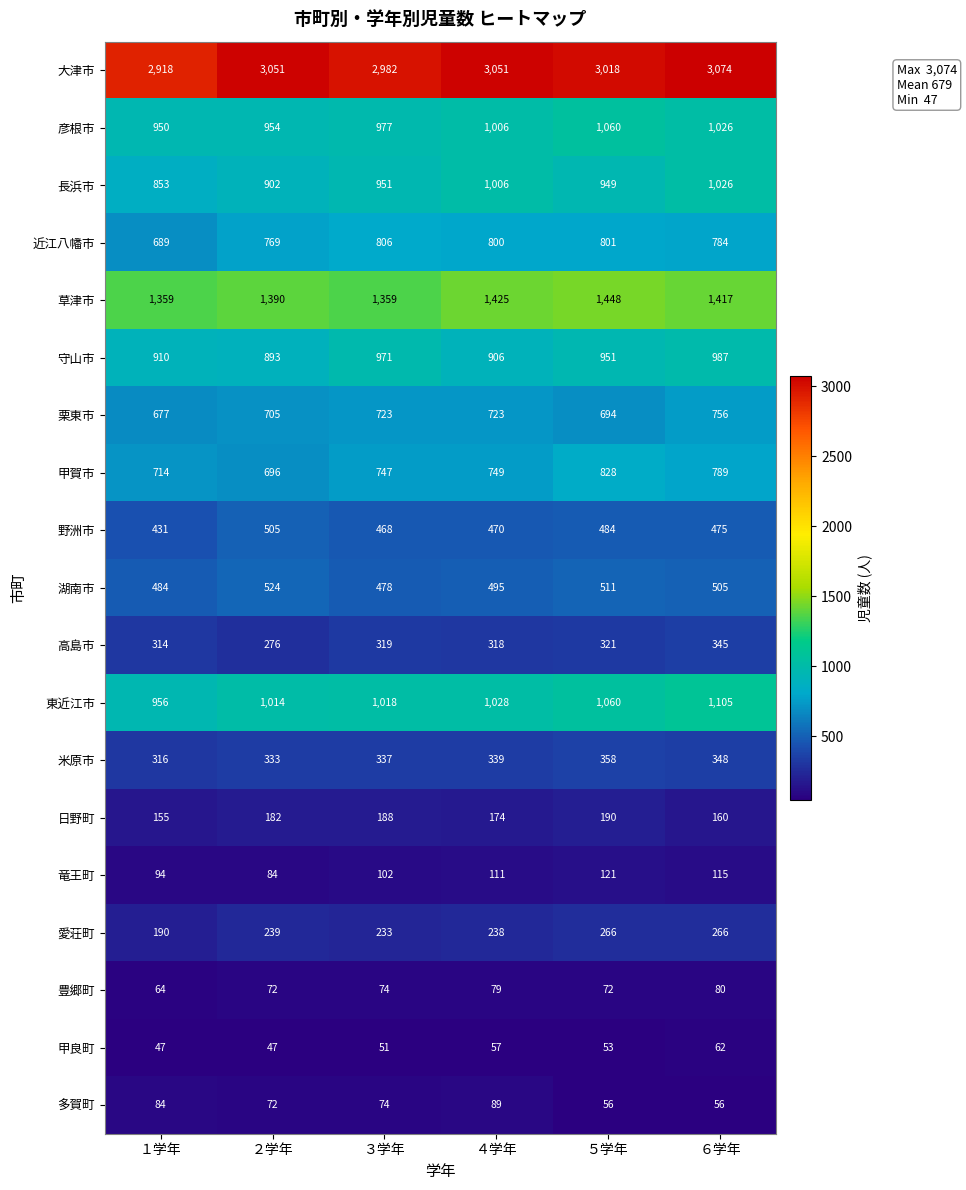

True or false: 守山市 has a value of 1553 at ３学年.

False